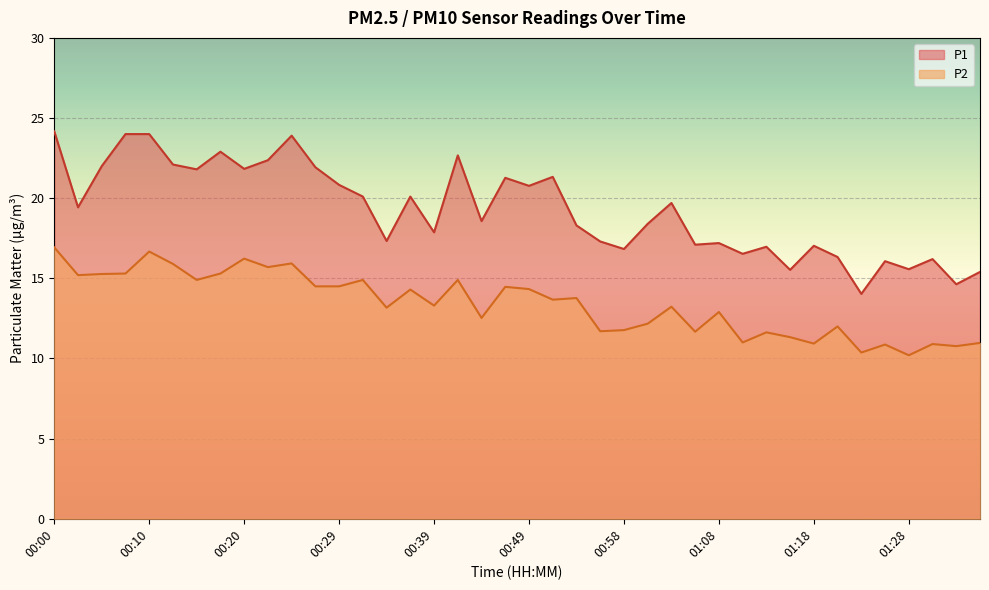

Where is the first local maximum for P1?

00:17